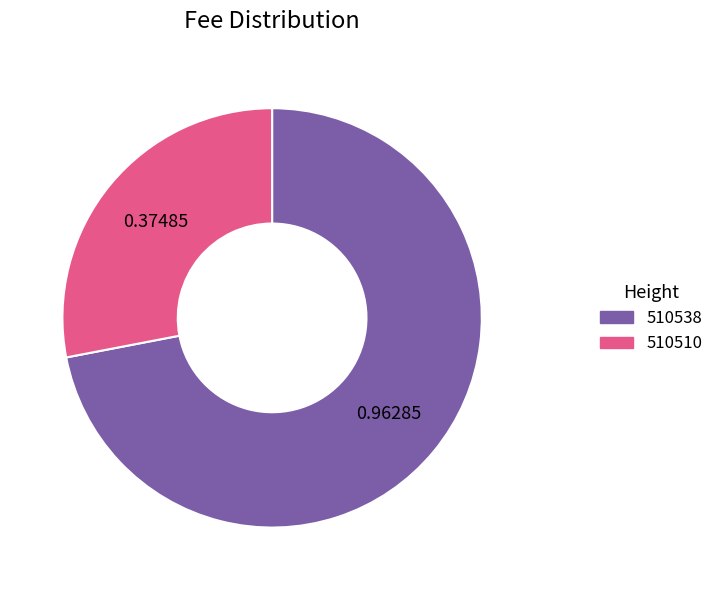

Combined, do 510510 and 510538 account for over 50%?

Yes